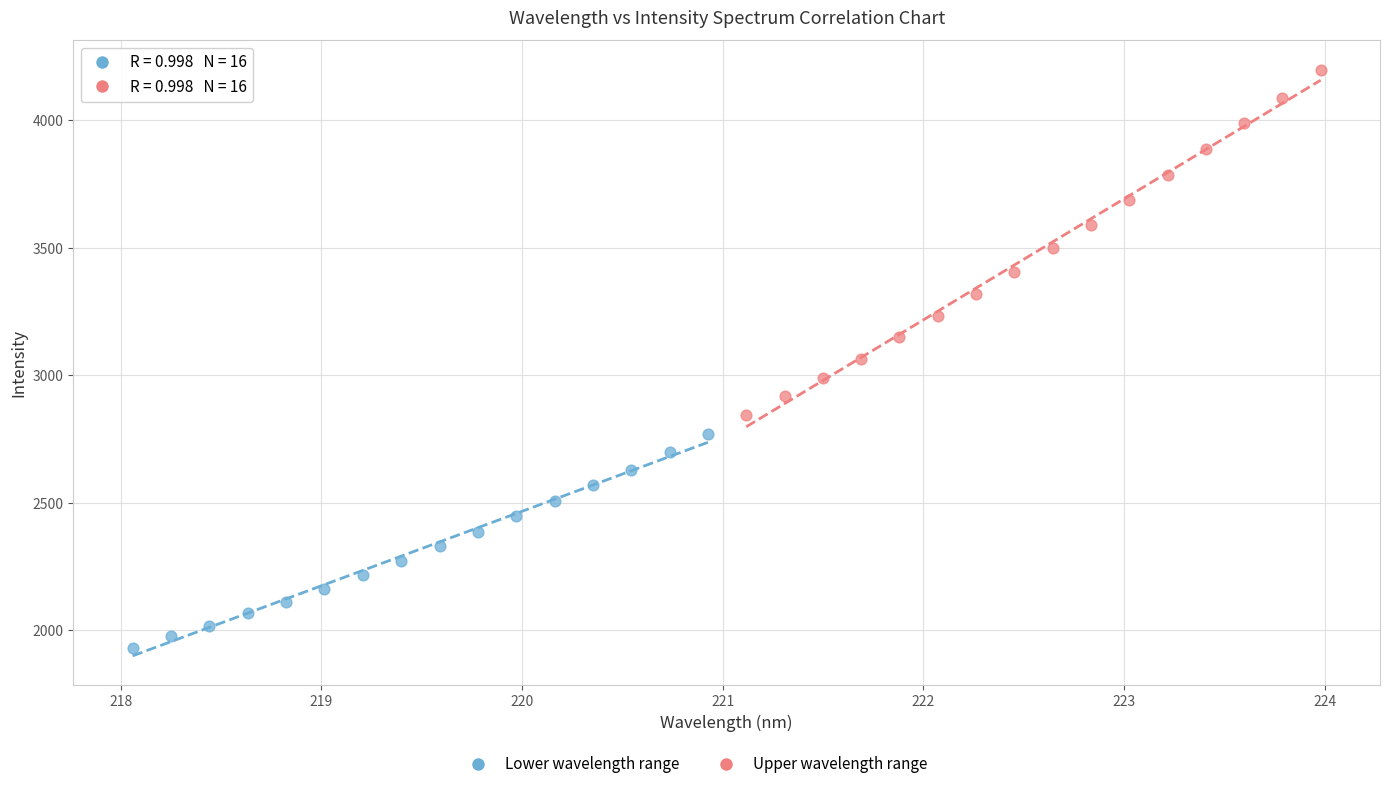

Which series reaches the maximum Y coordinate?

Upper wavelength range